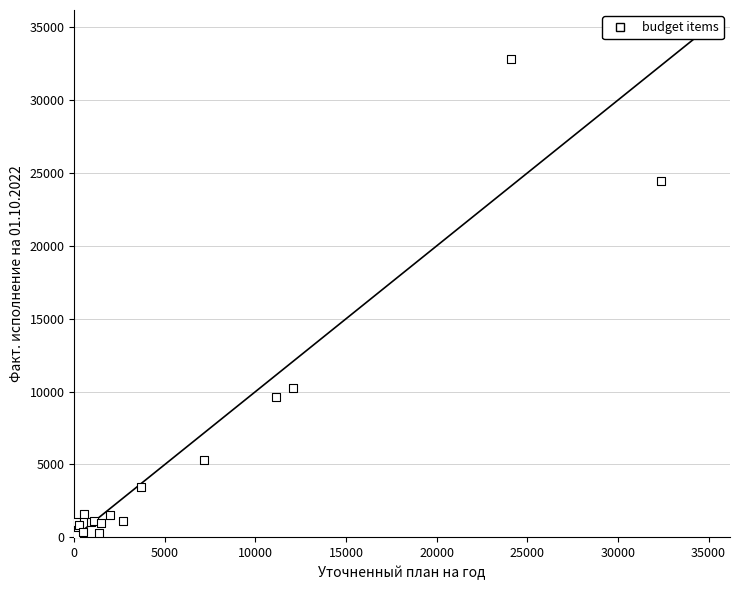

What Y value in the scatter plot is closest to 16483?

10235.6